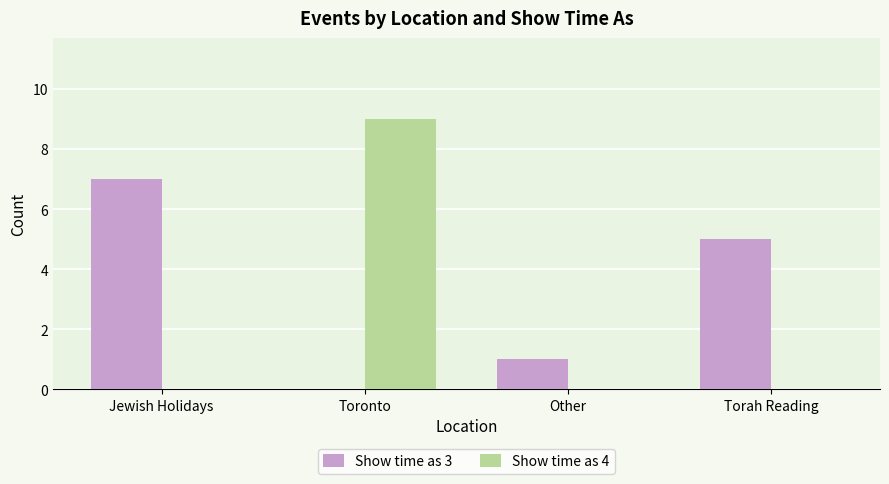

What is the greatest value displayed?

9